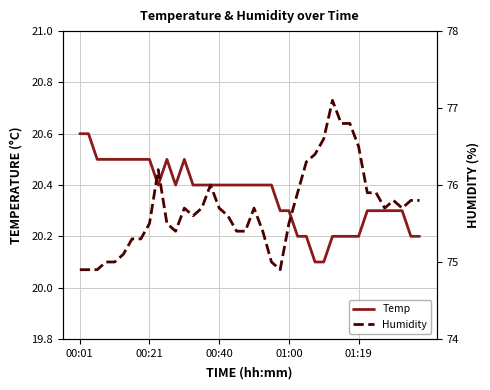

Does the chart have visible grid lines?

Yes